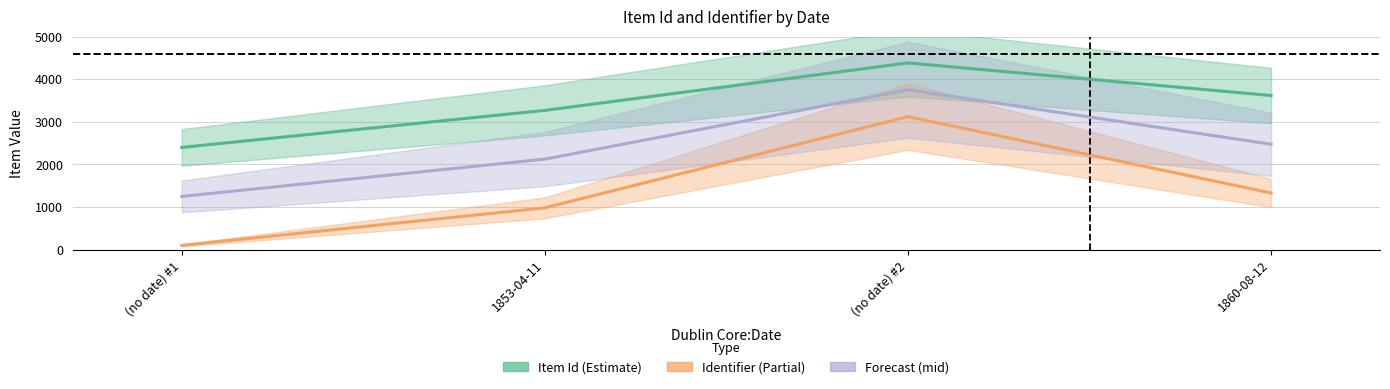

What is the label of the 1st point from the right?

1860-08-12